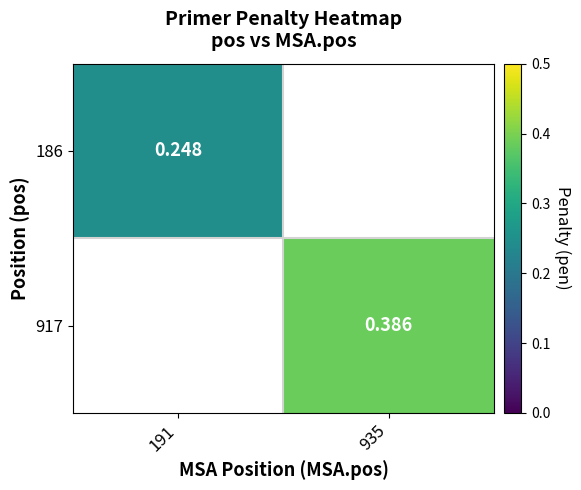

Rank the categories by 186 value from lowest to highest.

191, 935